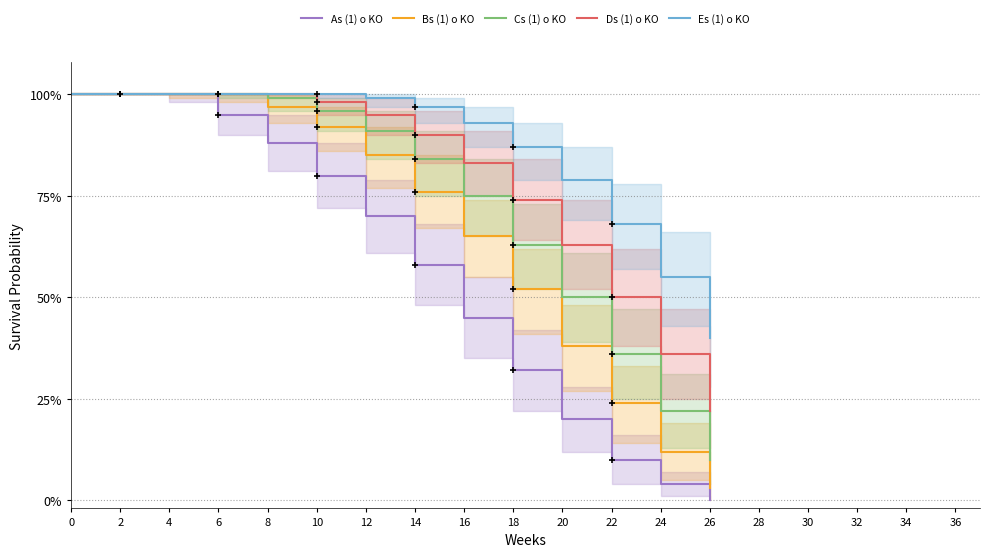

How many categories are shown in the chart?

14